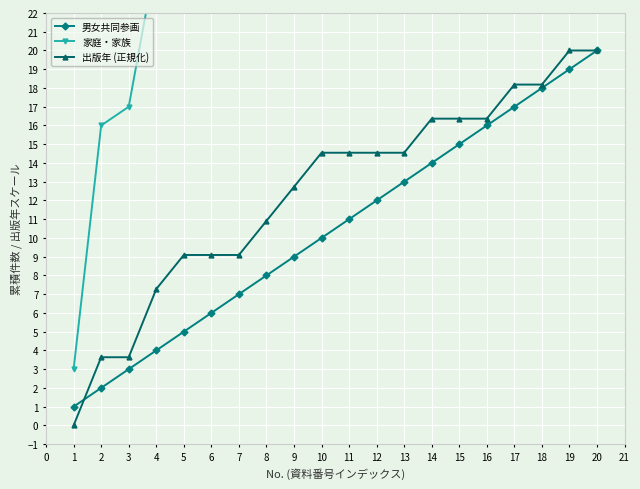

What is the minimum value for 男女共同参画?

1.0